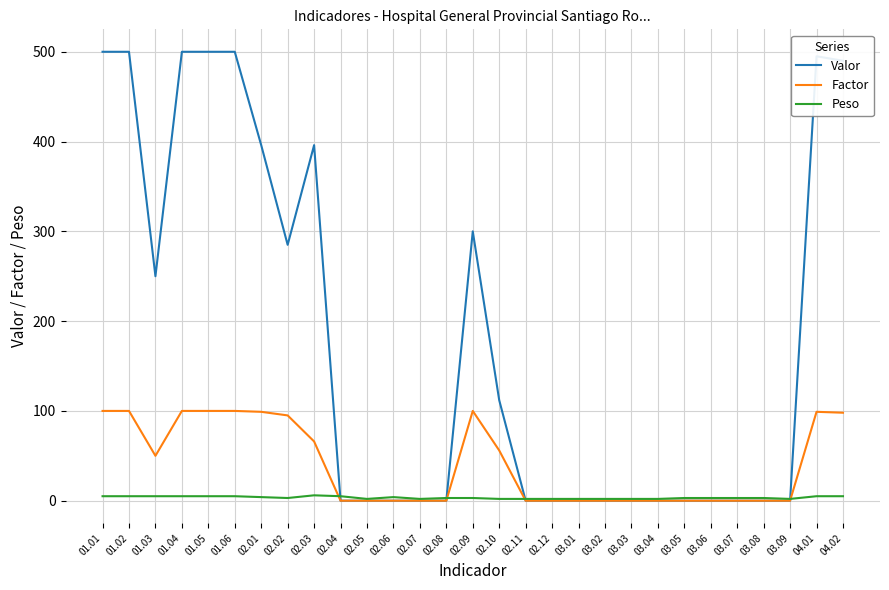

Does the chart have visible grid lines?

Yes